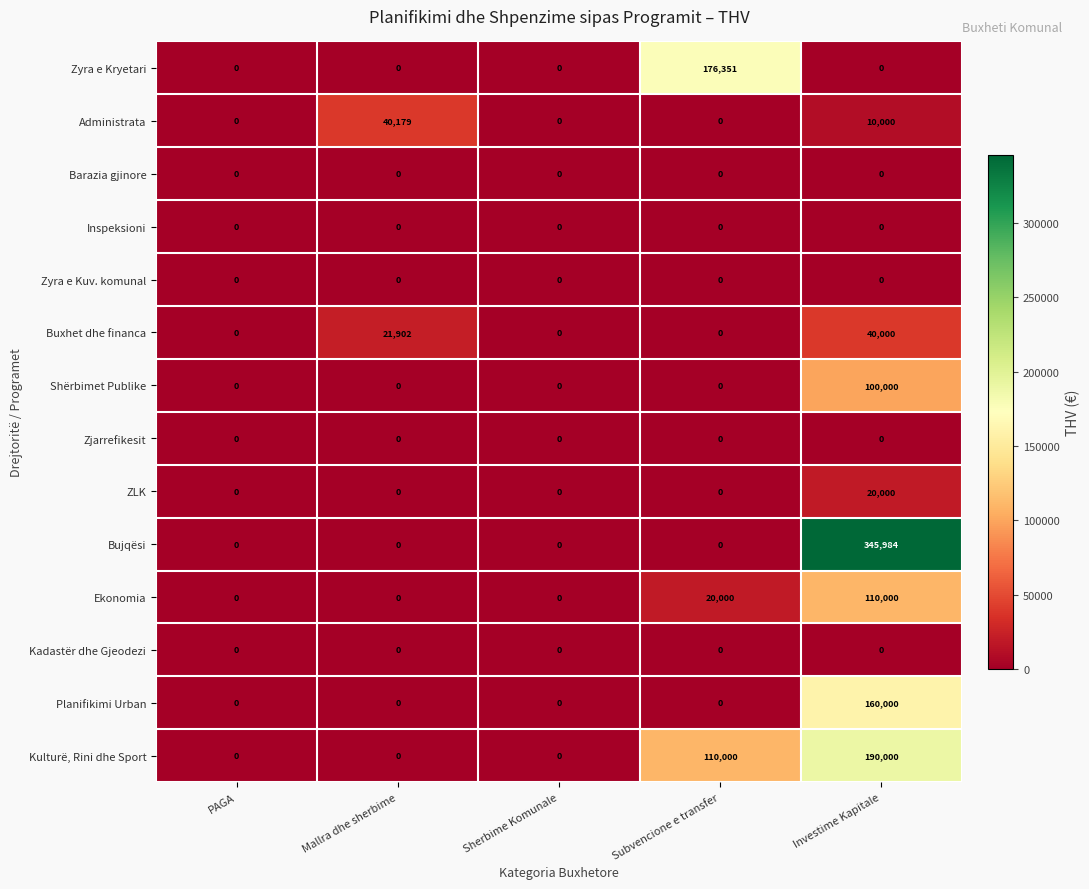

How many data points does each series have?

5